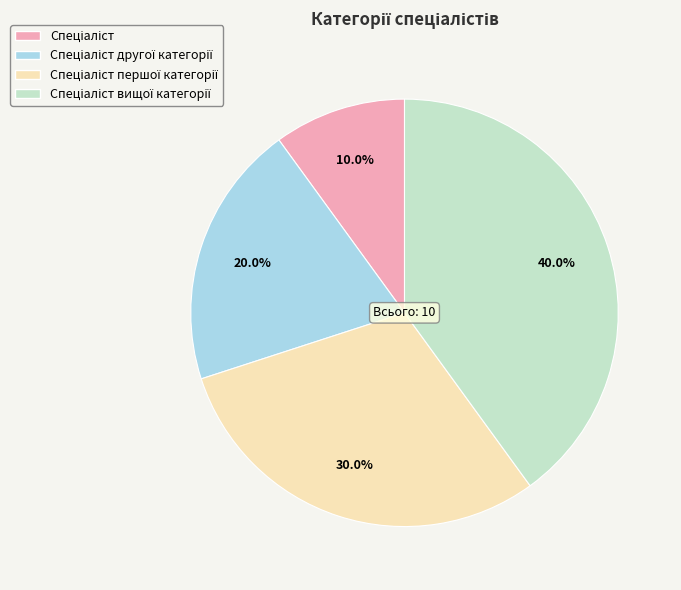

Is there any slice that represents more than half of the pie?

No